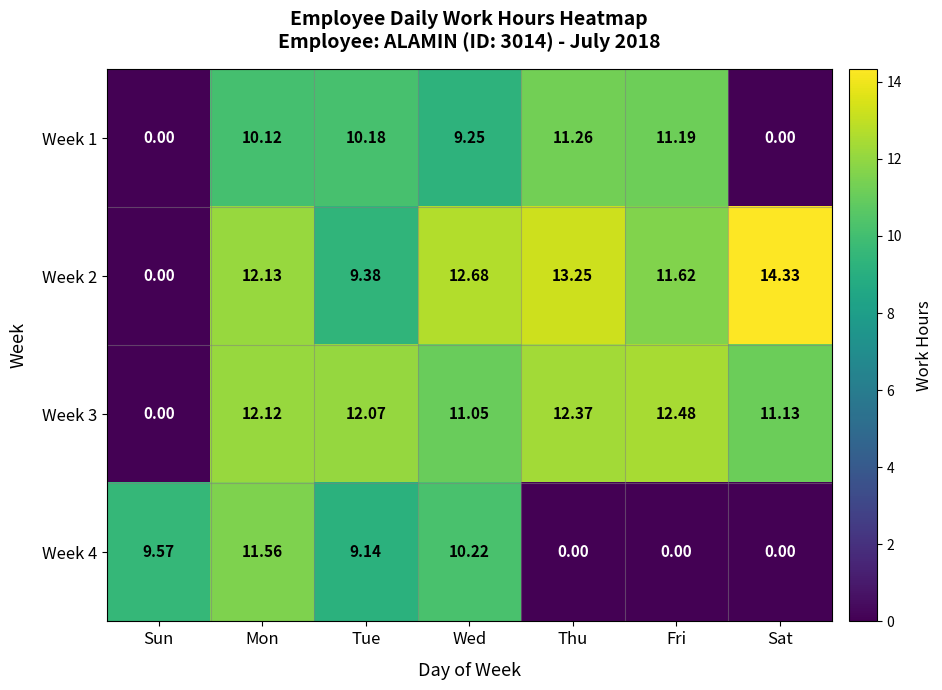

Which category has the highest value in the Week 3 series?

Fri